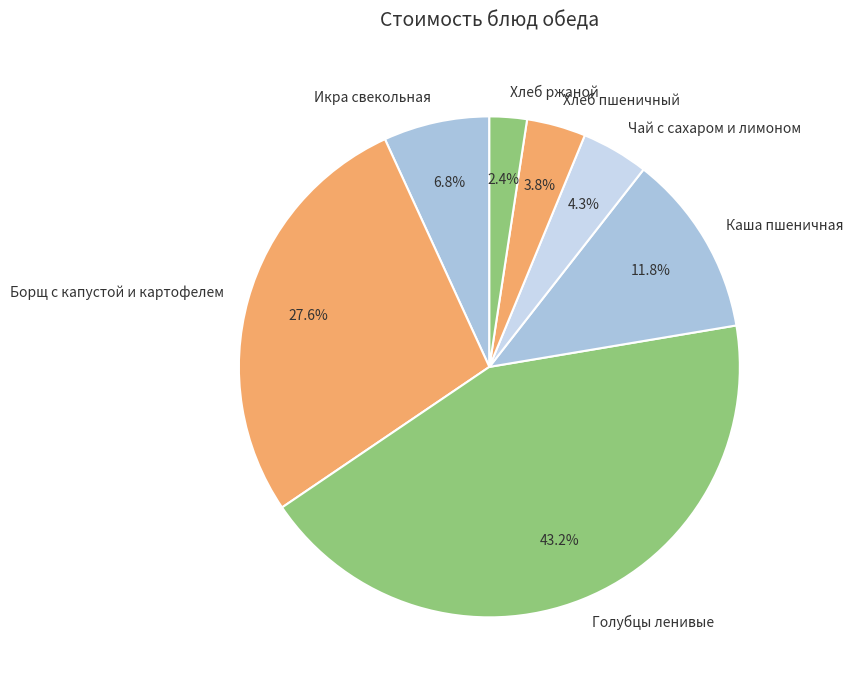

What portion of the pie excludes Каша пшеничная?

88.2%